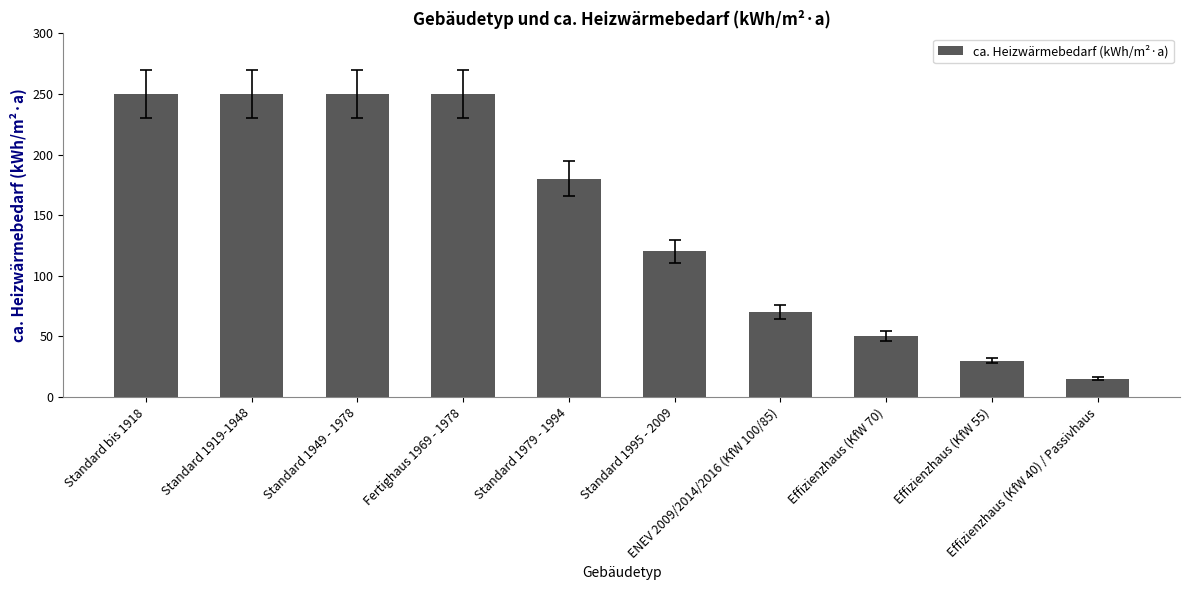

Is it true that the value at Effizienzhaus (KfW 40) / Passivhaus is 15?

True